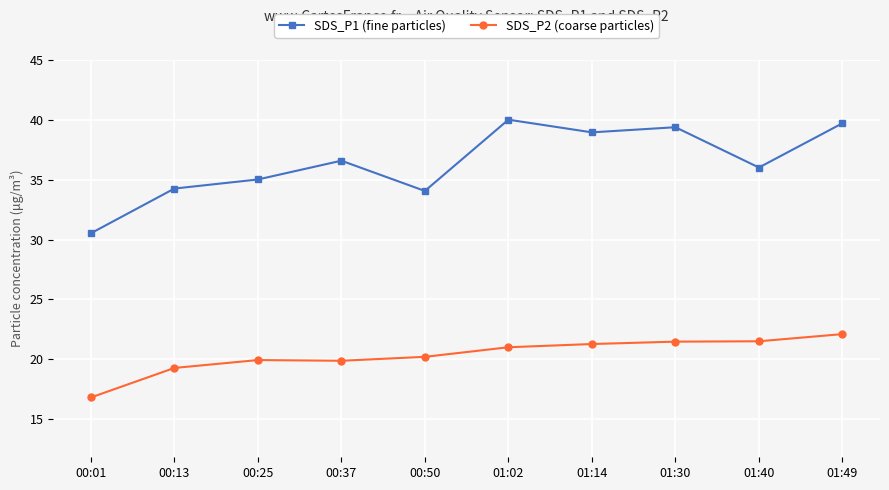

What is the difference between the second highest and second lowest values in the SDS_P2 (coarse particles) series?

2.2